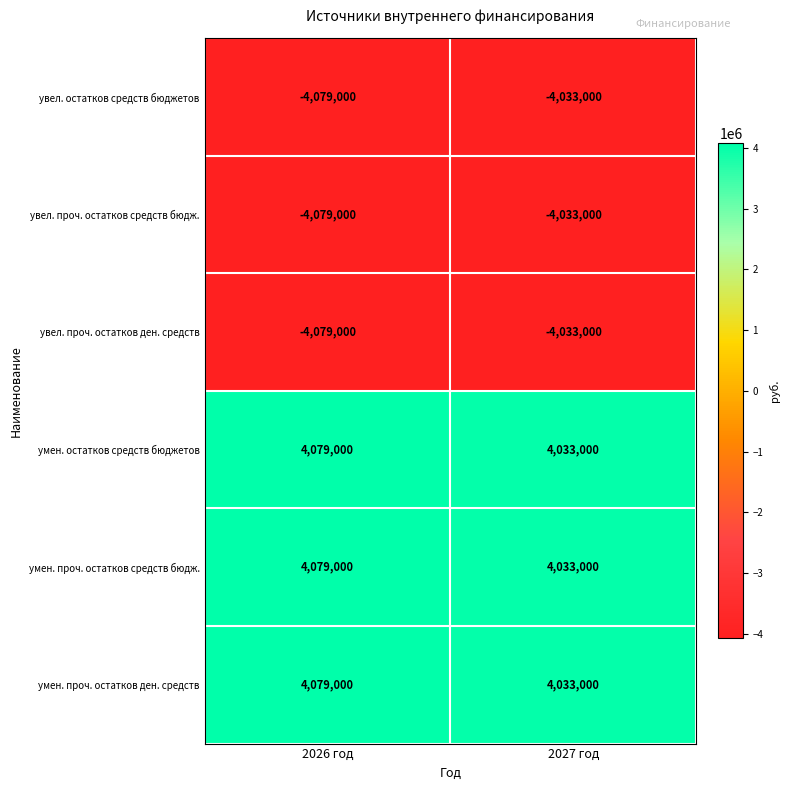

What is the smallest value displayed?

-4079000